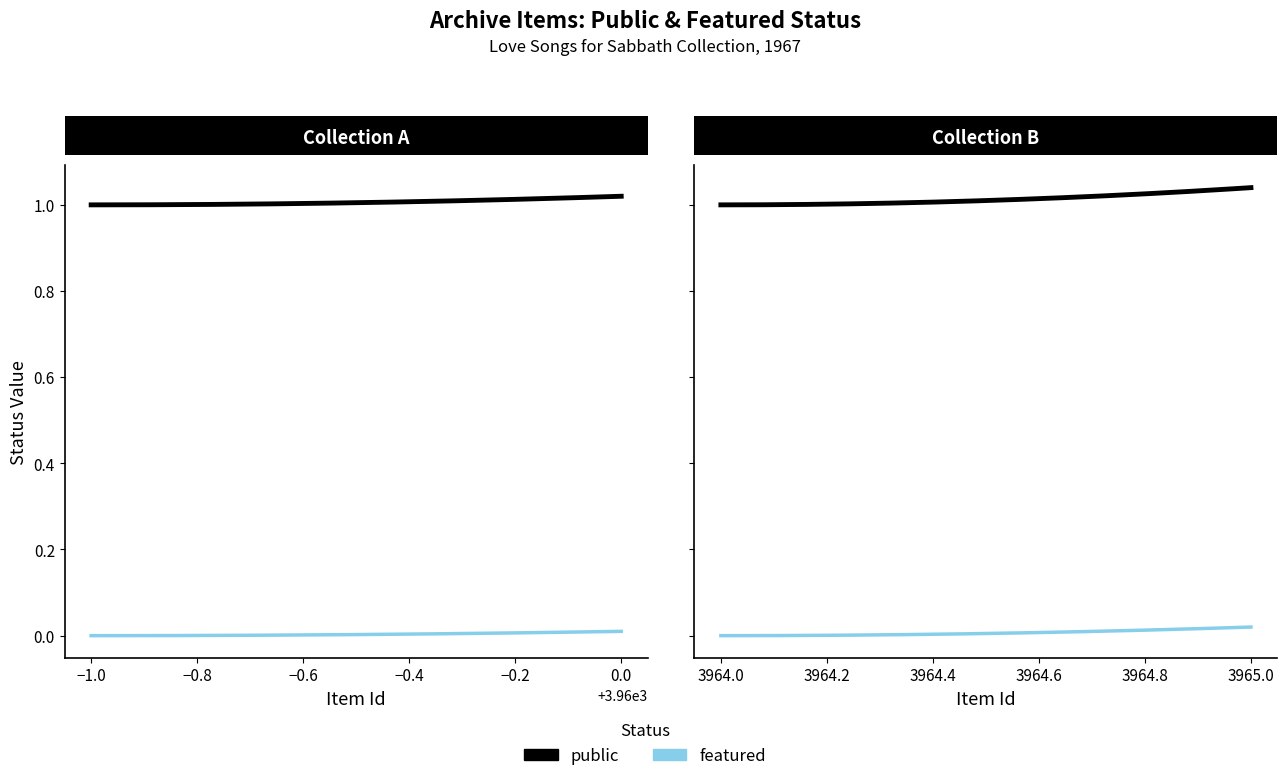

At which label does public reach its minimum?

3959